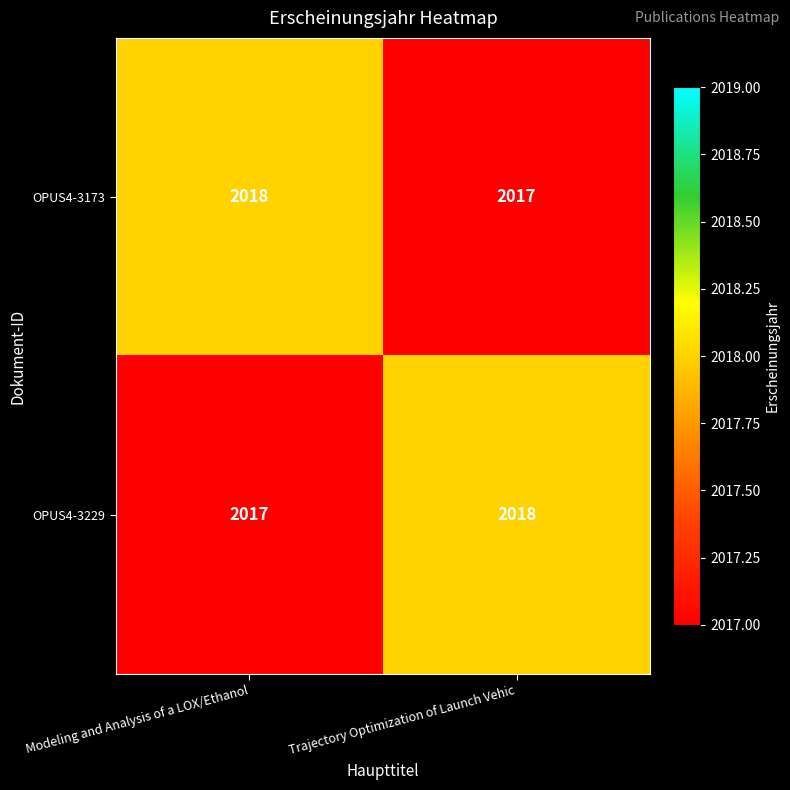

The OPUS4-3173 series shows 2017 at Trajectory Optimization of Launch Vehic. True or false?

True